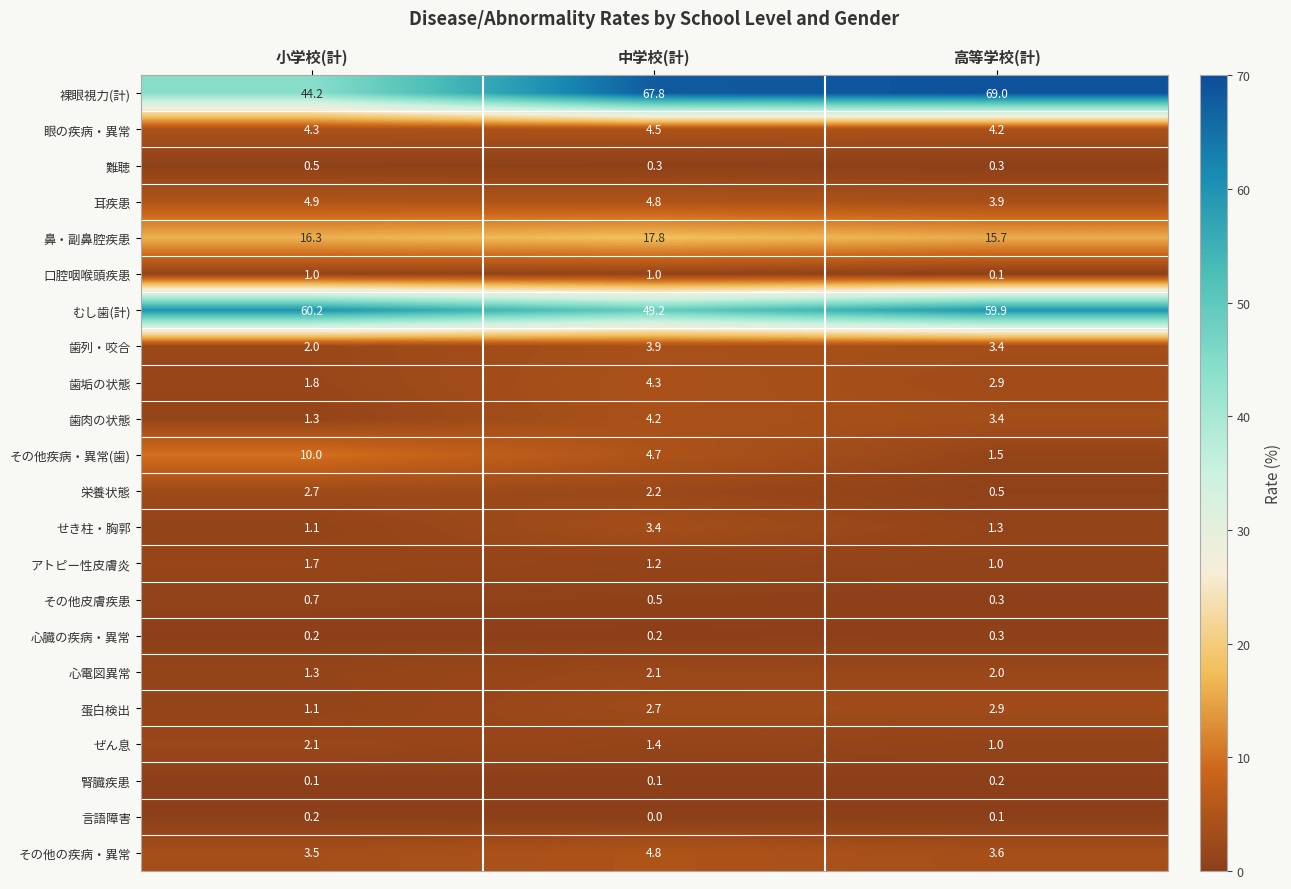

The 歯列・咬合 series shows 3.9 at 中学校(計). True or false?

True